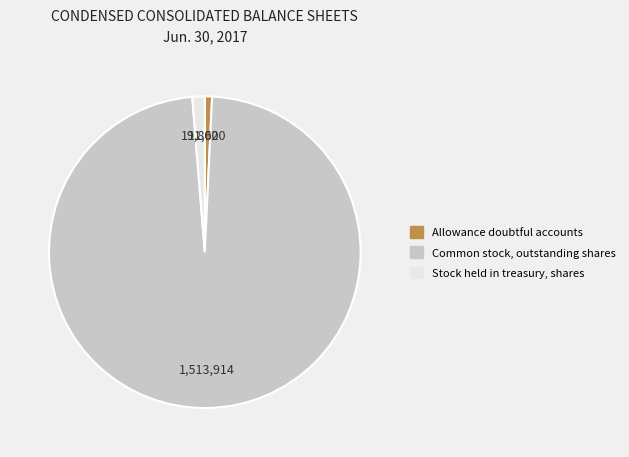

Is it true that Common stock, outstanding shares is 98% of the pie?

True